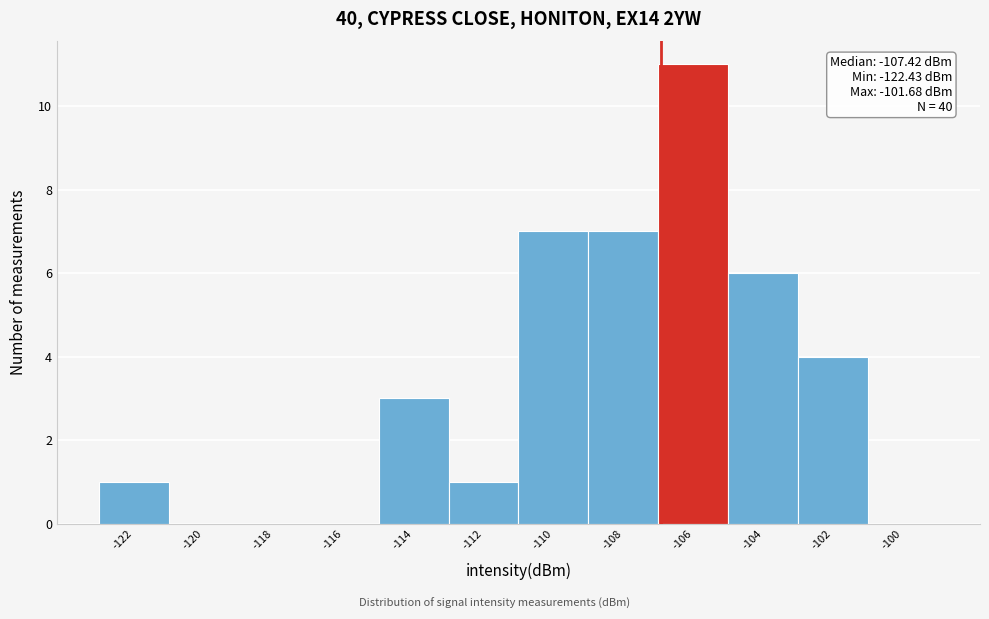

Reading left to right, list all the values displayed in this chart.

-122=1	-120=0	-118=0	-116=0	-114=3	-112=1	-110=7	-108=7	-106=11	-104=6	-102=4	-100=0